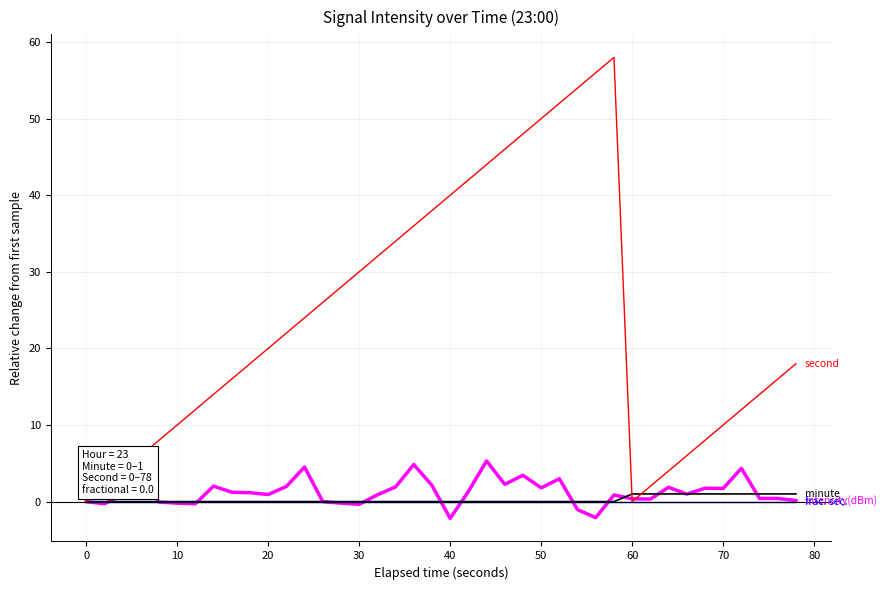

What is the maximum value shown in the chart?

58.0